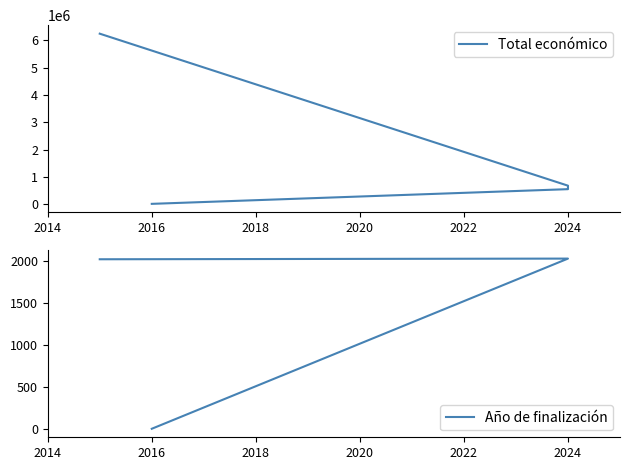

What is the value of the Año de finalización point at the 4th from the left?

2027